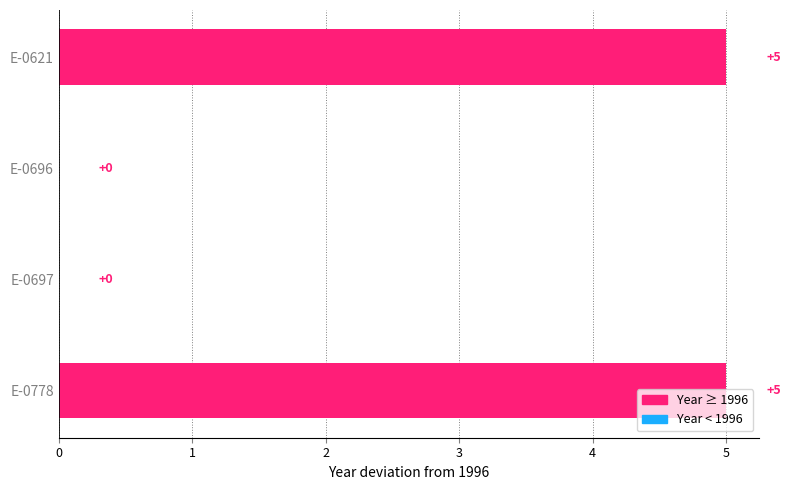

What is the sum of the values at E-0697 and E-0621?

5